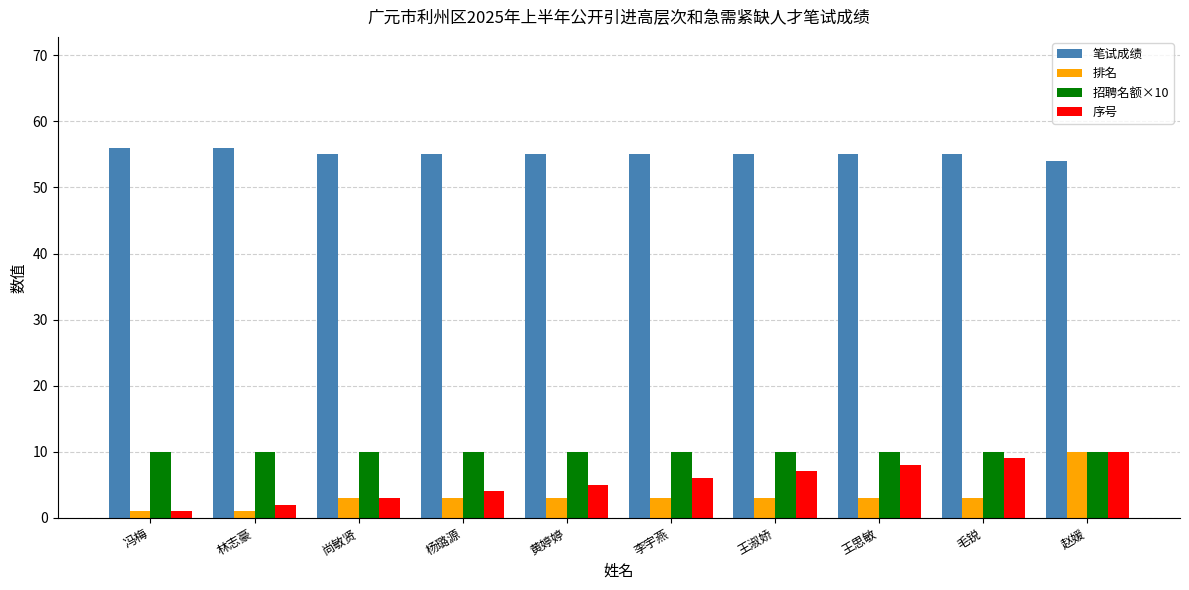

Which category has the lowest value in the 序号 series?

冯梅